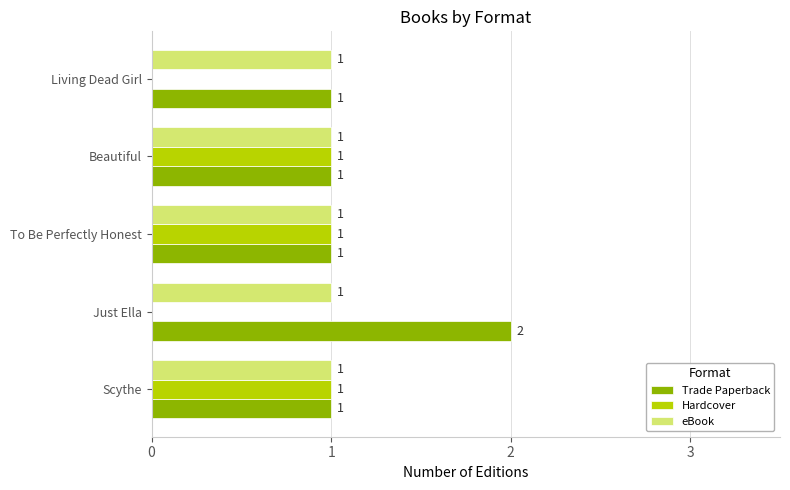

Between Just Ella and Living Dead Girl, which series saw the biggest shift?

Trade Paperback